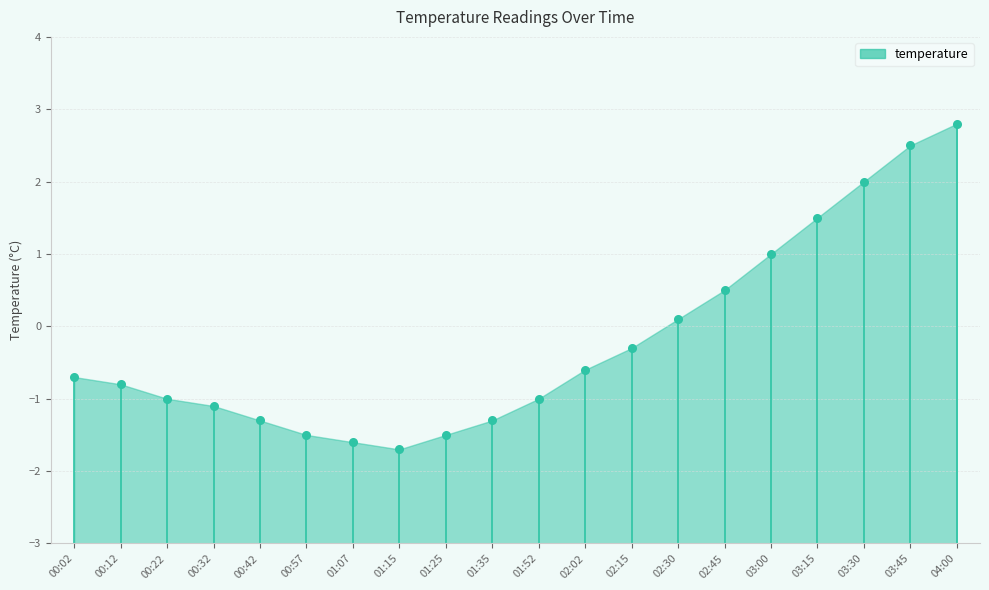

What is the change in value from 01:15 to 02:30?

+1.8